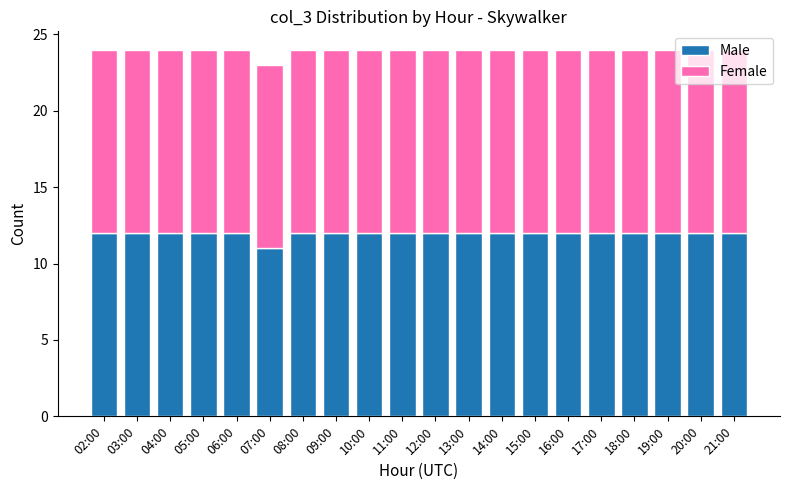

Is it true that Male equals 12 at 14:00?

True